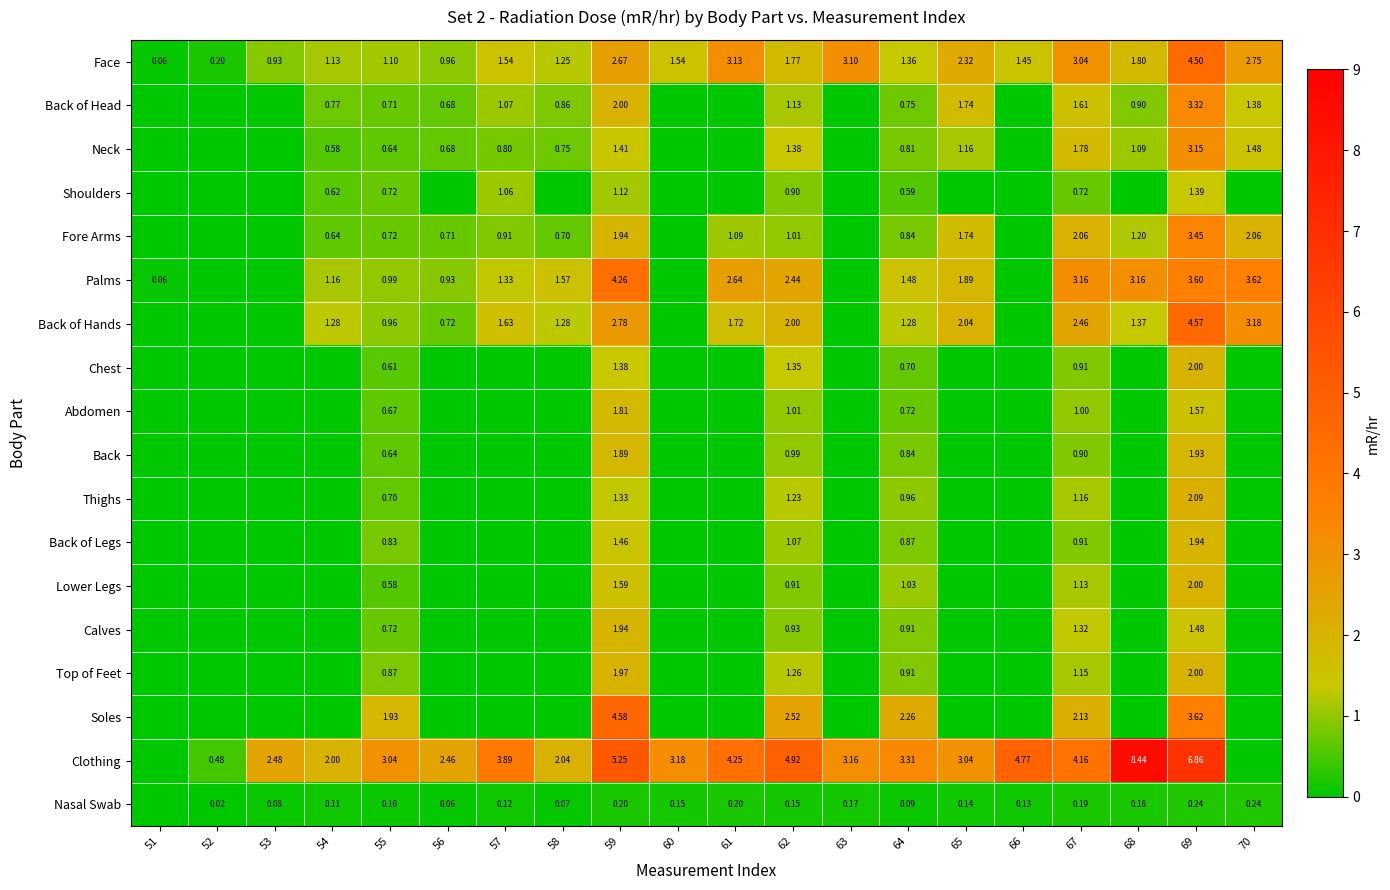

The Palms series shows 1.3 at 53. True or false?

False